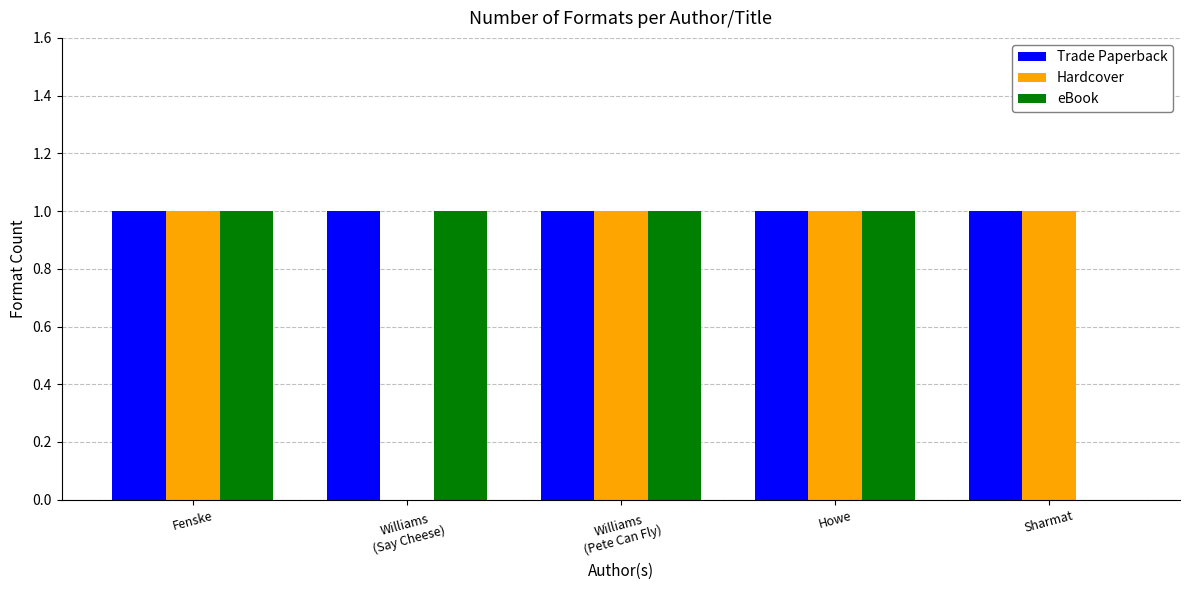

Which series has the largest total across all categories?

Trade Paperback